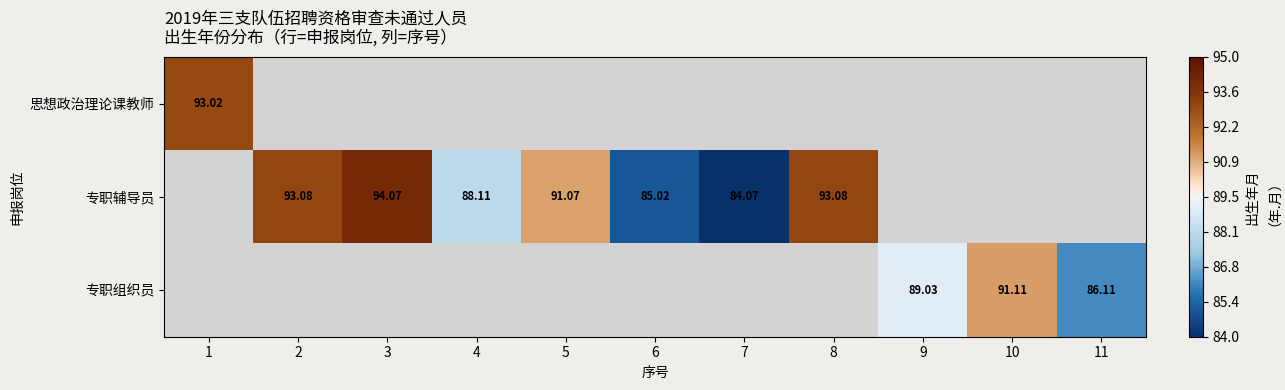

At which label does 思想政治理论课教师 reach its peak?

1